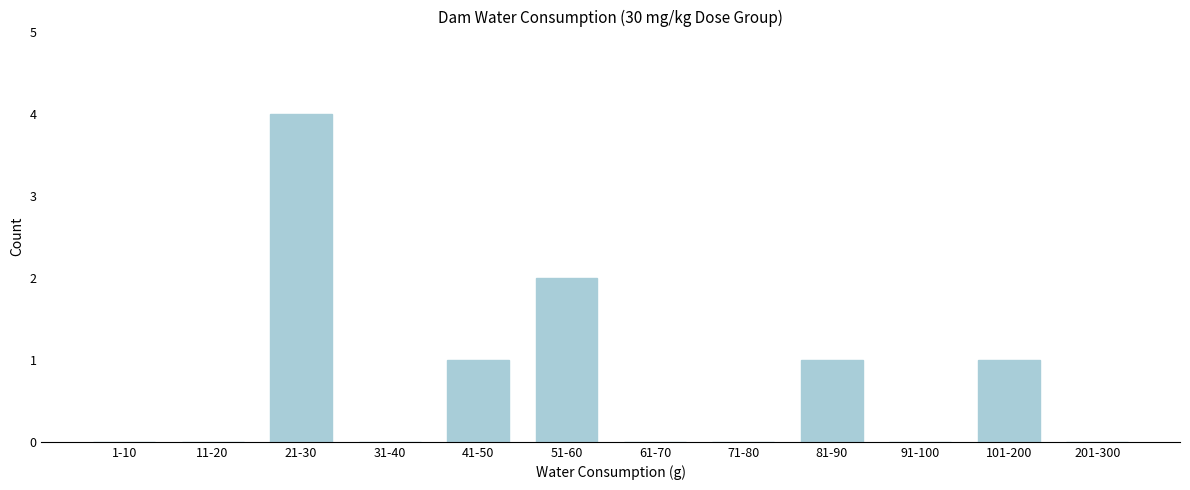

Reading left to right, extract all data points from this chart.

1-10=0	11-20=0	21-30=4	31-40=0	41-50=1	51-60=2	61-70=0	71-80=0	81-90=1	91-100=0	101-200=1	201-300=0